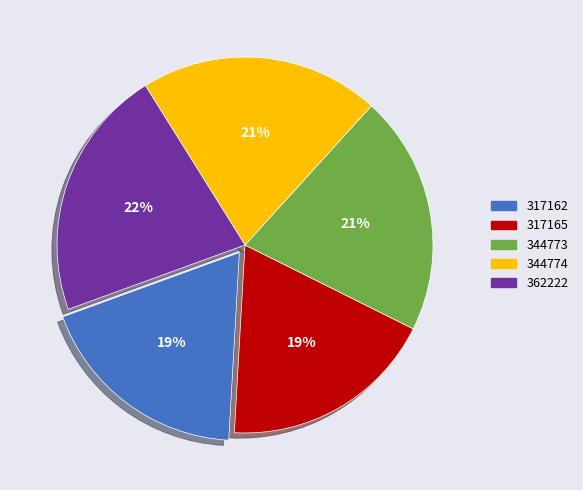

How many segments does this pie chart have?

5